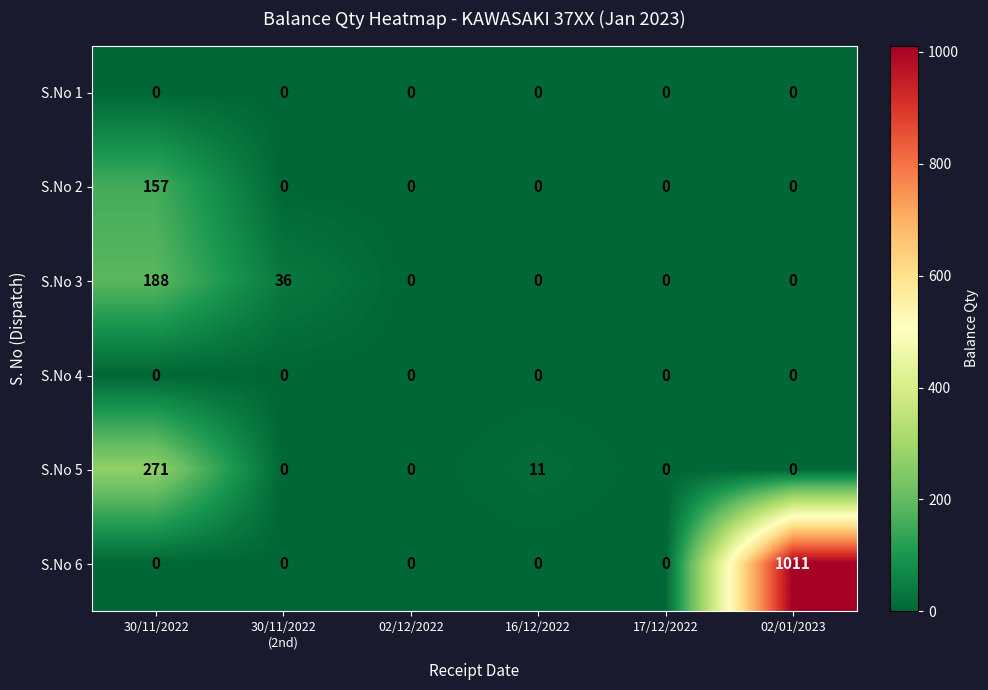

What is the difference between the second highest and minimum values in the S.No 5 series?

11